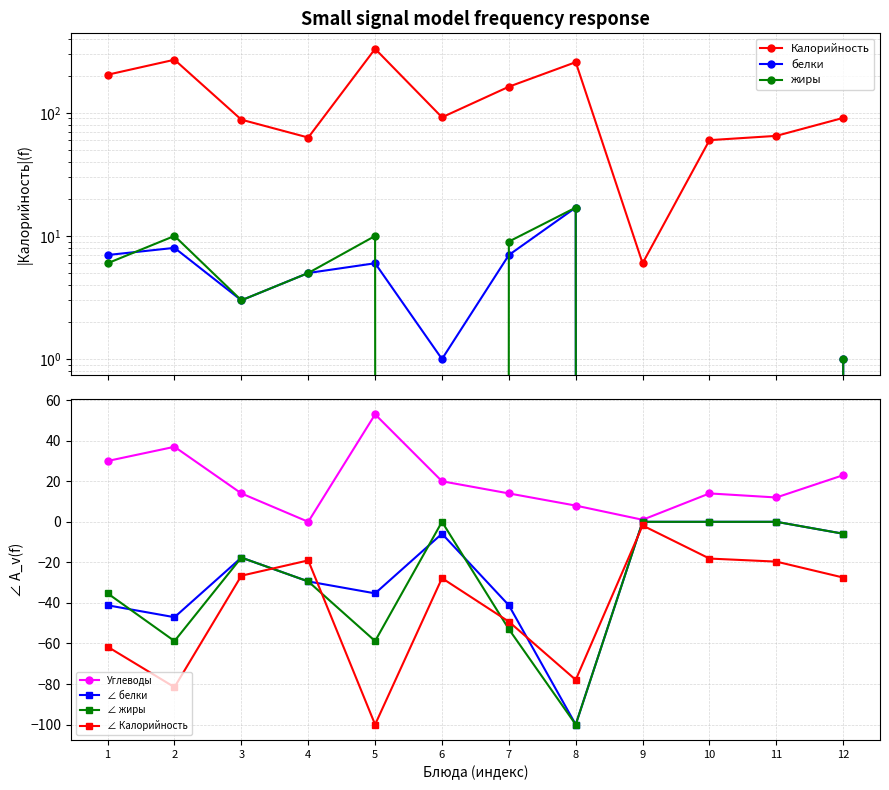

Read the Углеводы value at 2.

37.0